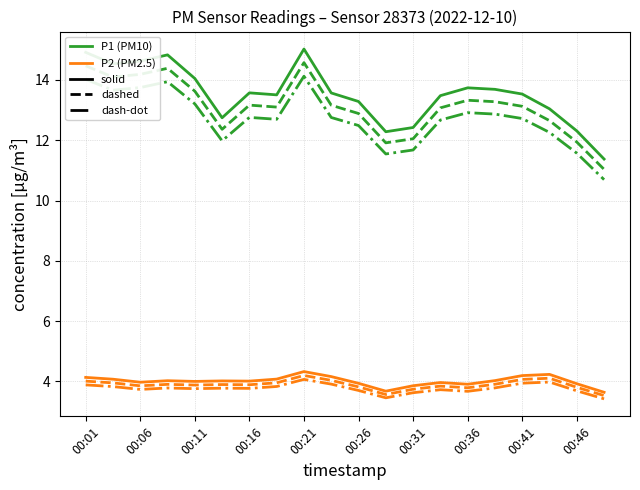

How many lines are shown in the chart?

6